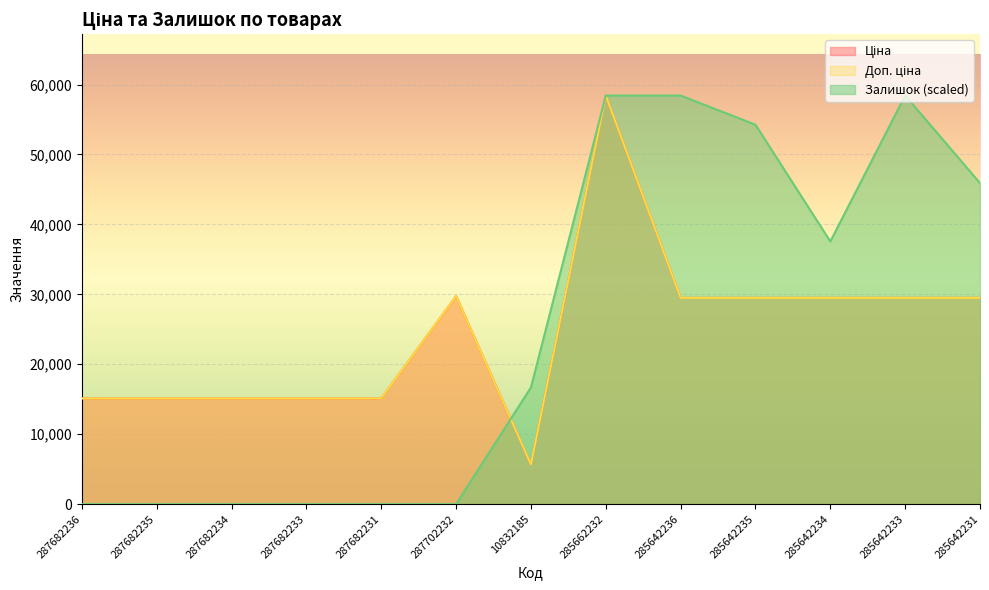

What is the label of the 7th point from the right?

10832185